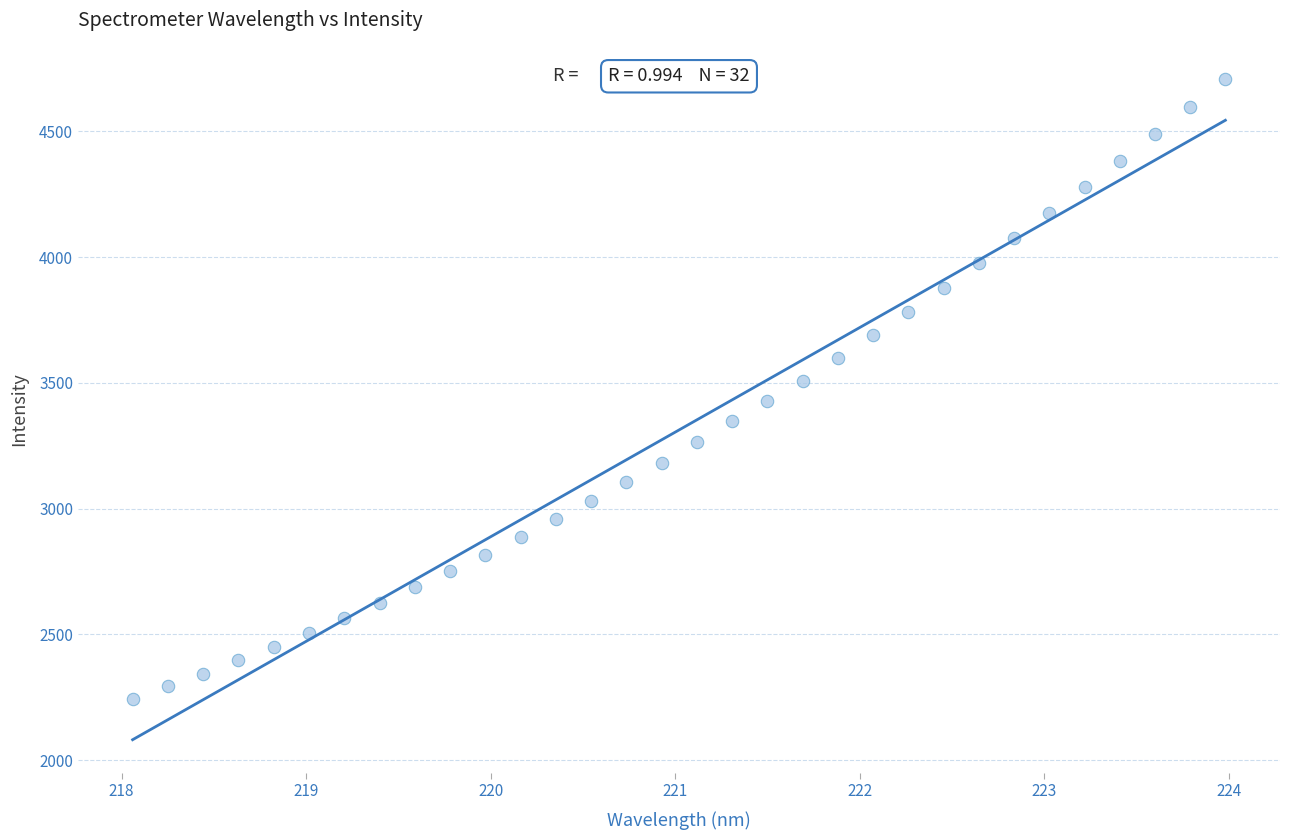

What is the range of Y values (max minus min)?

2465.3